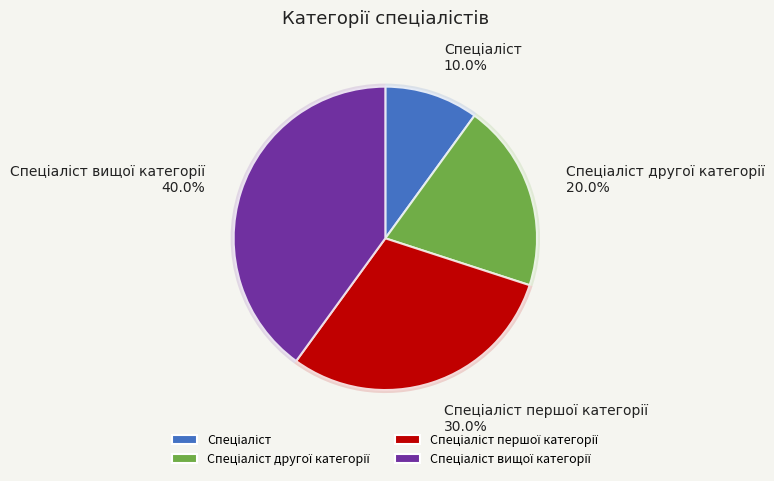

What percentage is the Спеціаліст вищої категорії slice, to the nearest percent?

40%